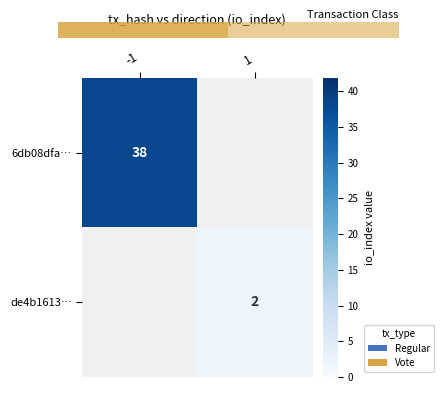

True or false: de4b1613… has a value of 2 at 1.

True